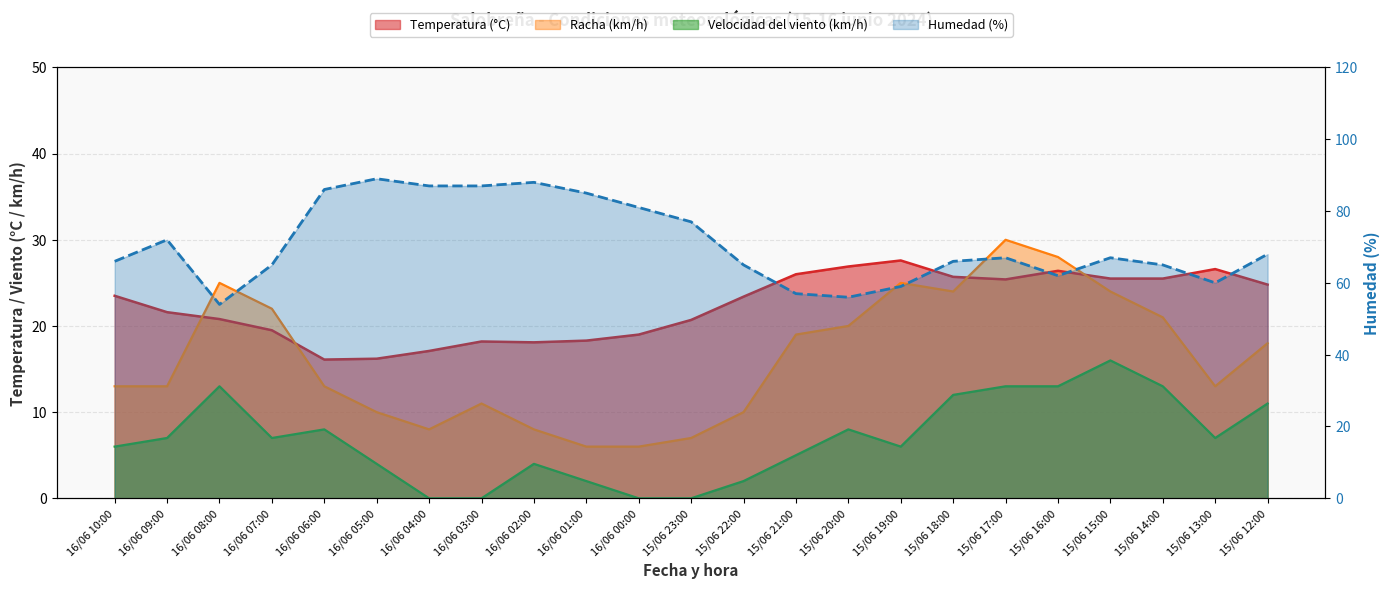

What is the difference between the maximum and minimum values in the Velocidad del viento (km/h) series?

16.0